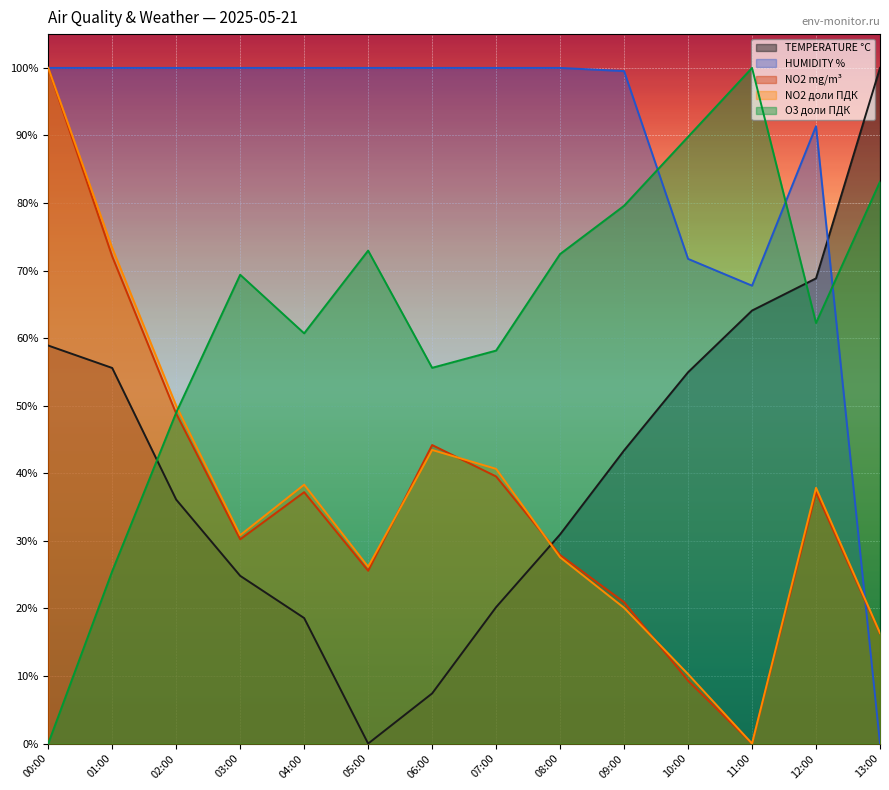

What is the difference between the second highest and minimum values in the O3 доли ПДК series?

89.8